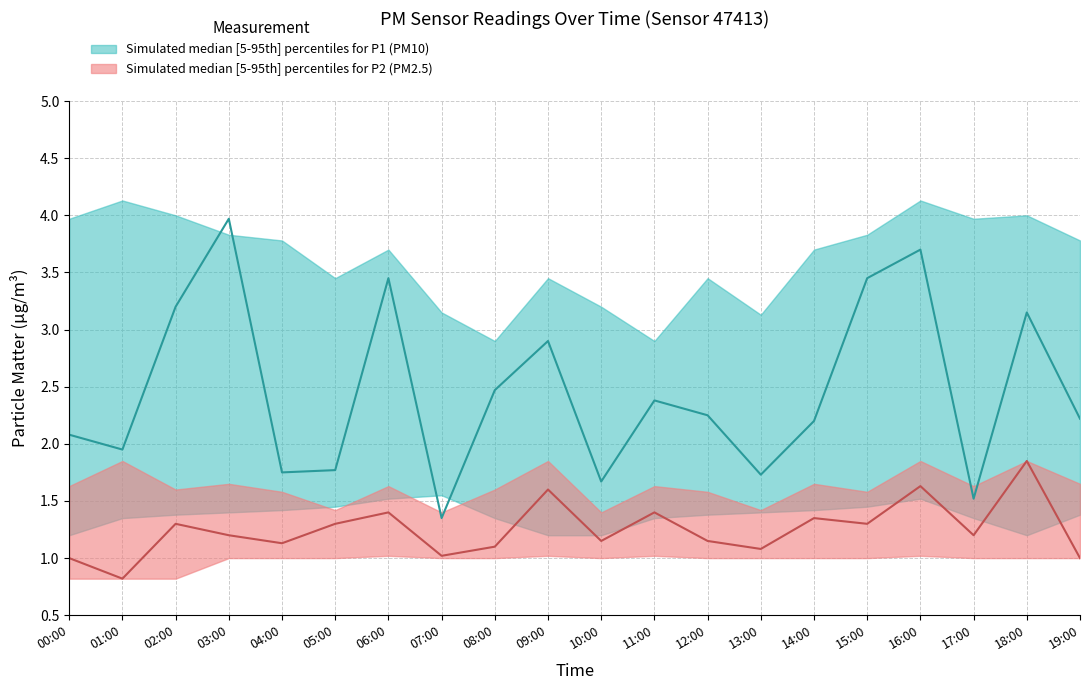

What is the spread (max minus min) of values at 16:00?

3.1